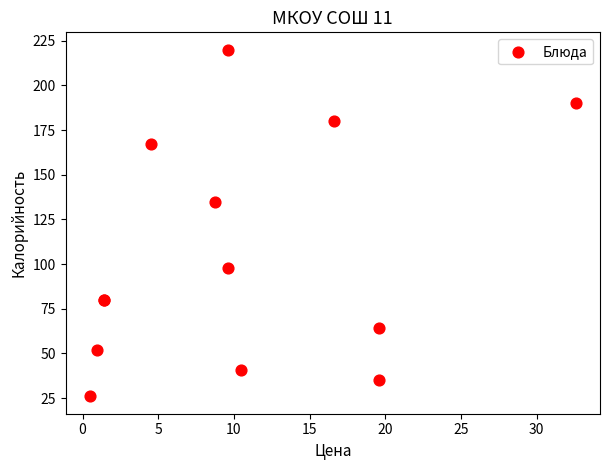

What Y value in the scatter plot is closest to 123?

135